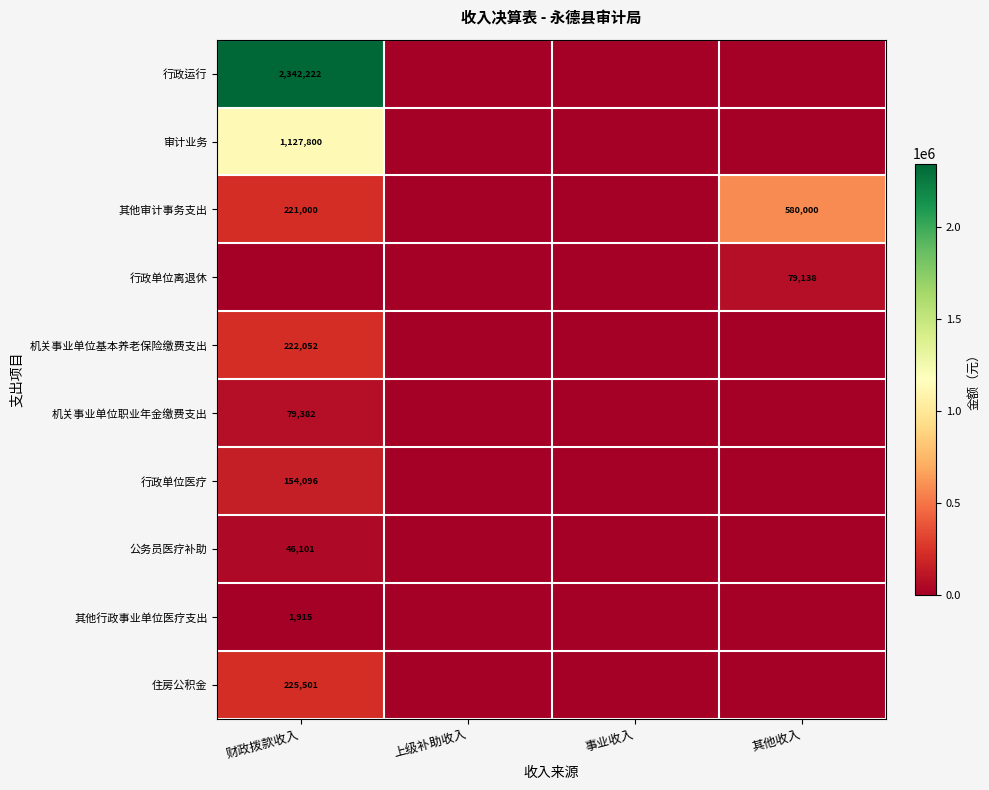

True or false: 其他审计事务支出 has a value of 116160 at 财政拨款收入.

False